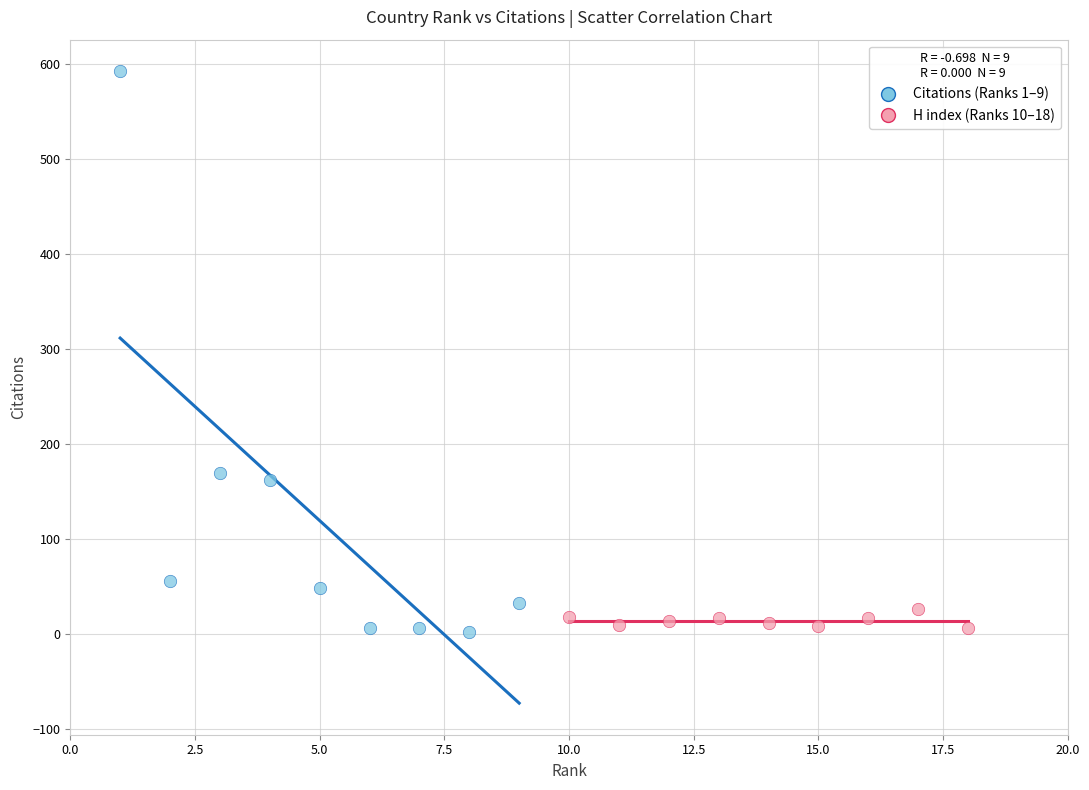

Which series has the widest spread of Y values?

Citations (Ranks 1–9)